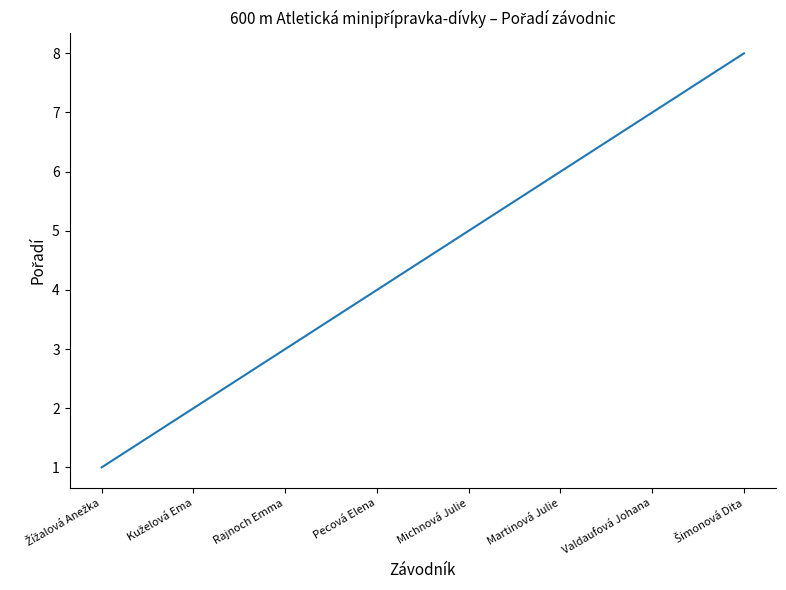

What is the approximate value at Rajnoch Emma?

3